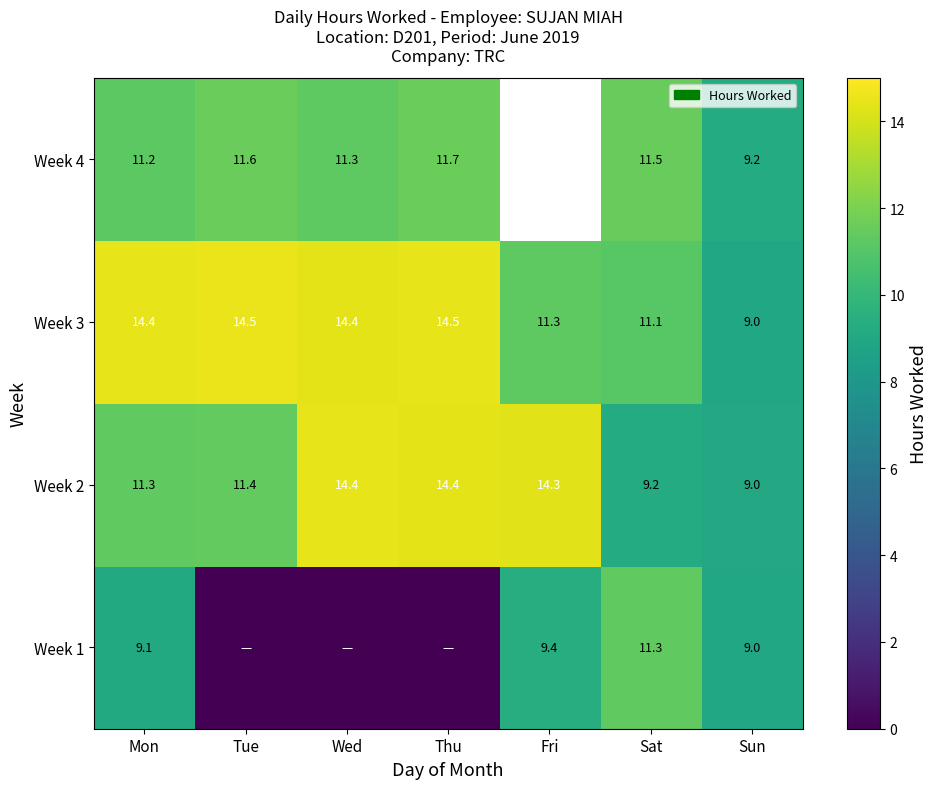

How many series are shown in this chart?

4